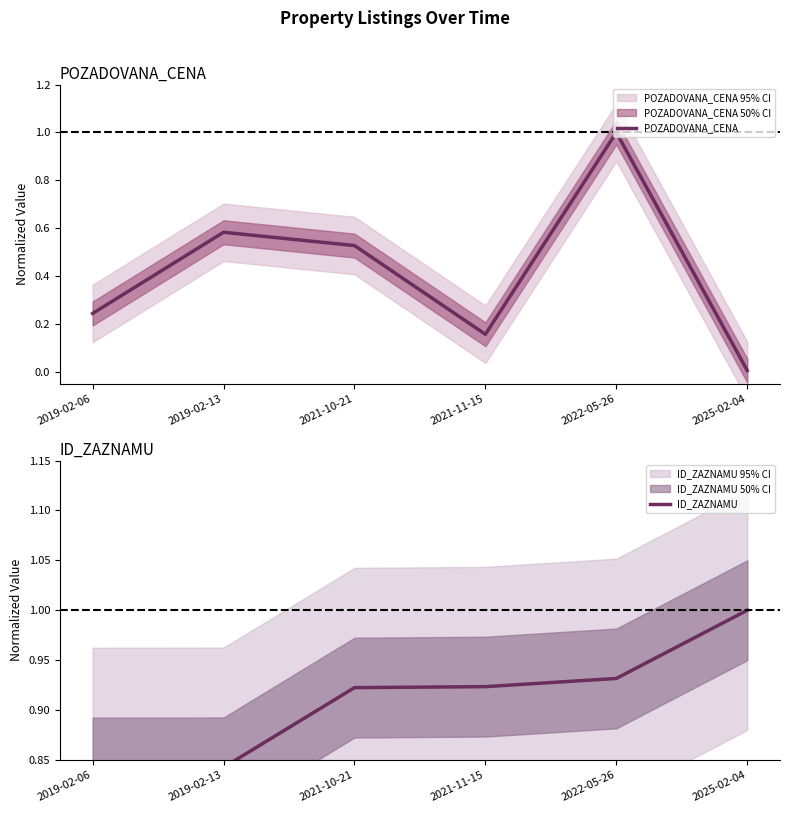

Which label corresponds to the smallest value in the chart?

2025-02-04